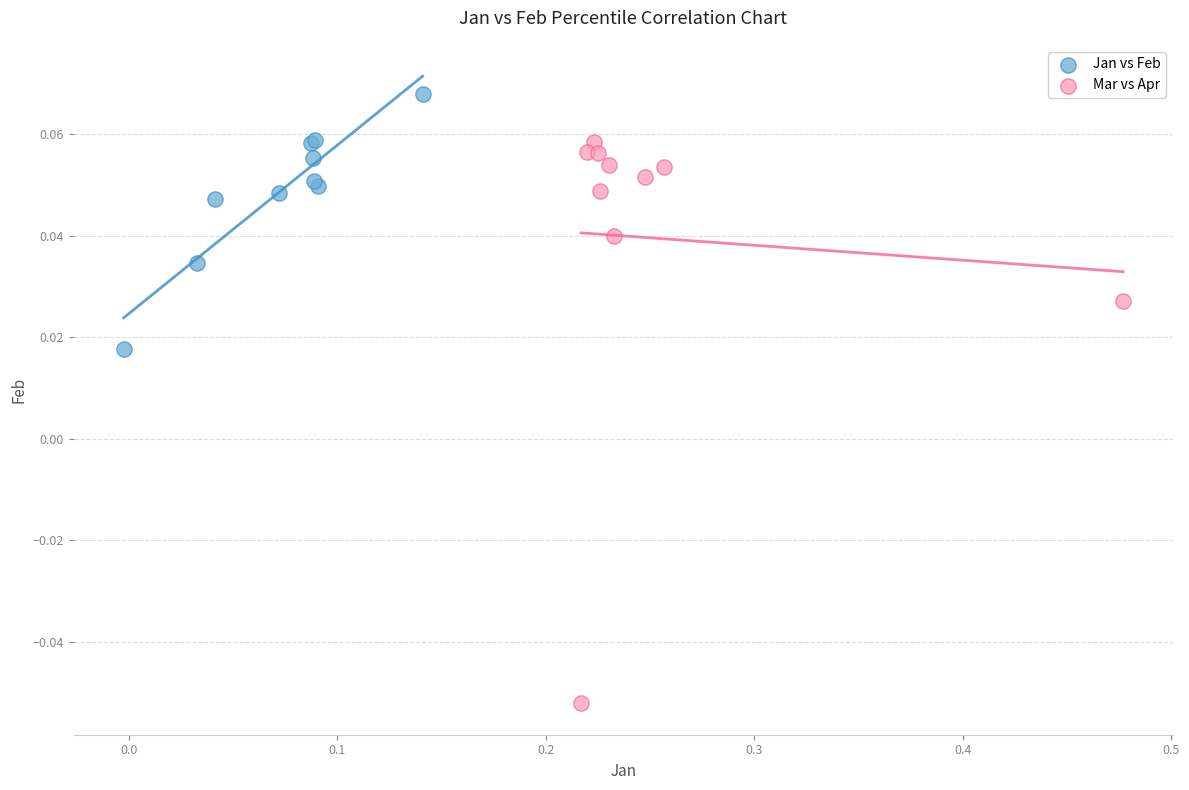

Which series has the largest Y range (max minus min)?

Mar vs Apr